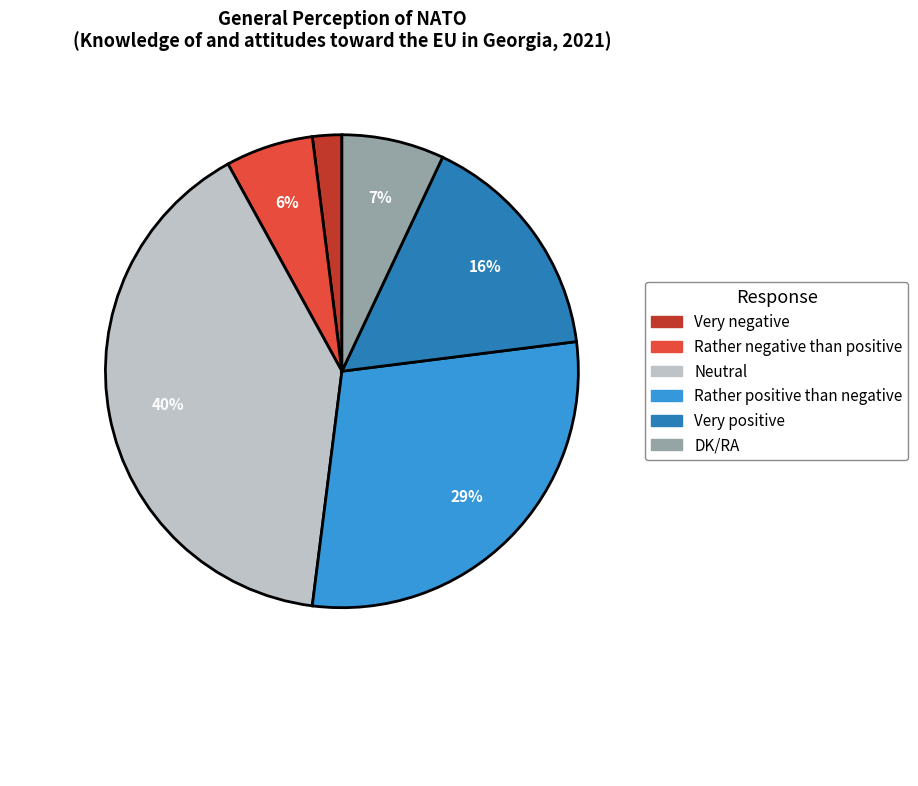

Count the number of slices in the pie.

6